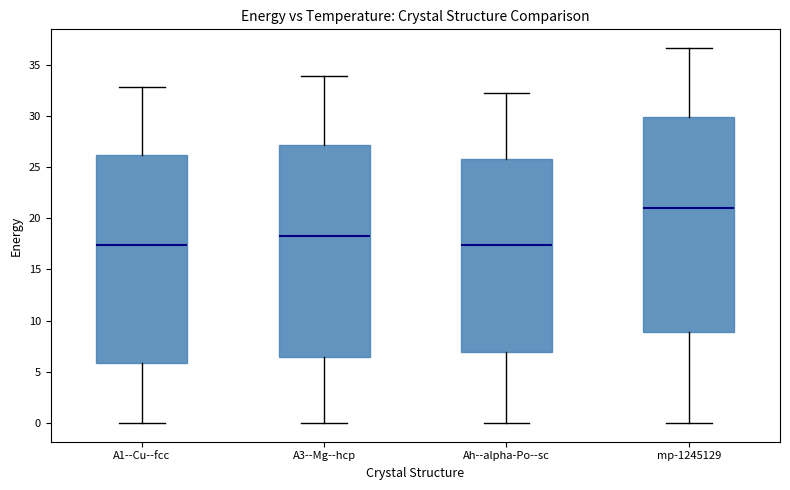

Reading left to right, transcribe this box plot: for each box, give where its median line is, the range the box spans, and where its two whiskers end, as read against the y-axis. The values are not printed on the chart, so give them approximately, as read against the axis.

A1--Cu--fcc: median 17.5, box 6.0 to 26.0, whiskers 0.0 to 33.0
A3--Mg--hcp: median 18.5, box 6.5 to 27.0, whiskers 0.0 to 34.0
Ah--alpha-Po--sc: median 17.5, box 7.0 to 26.0, whiskers 0.0 to 32.5
mp-1245129: median 21.0, box 9.0 to 30.0, whiskers 0.0 to 36.5